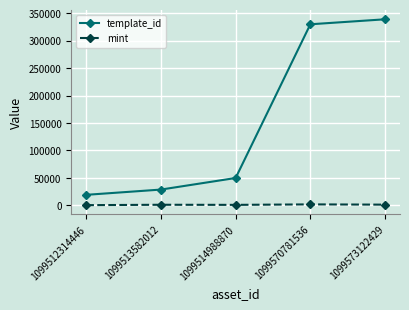

At 1099570781536, list the series in order from largest to smallest.

template_id, mint